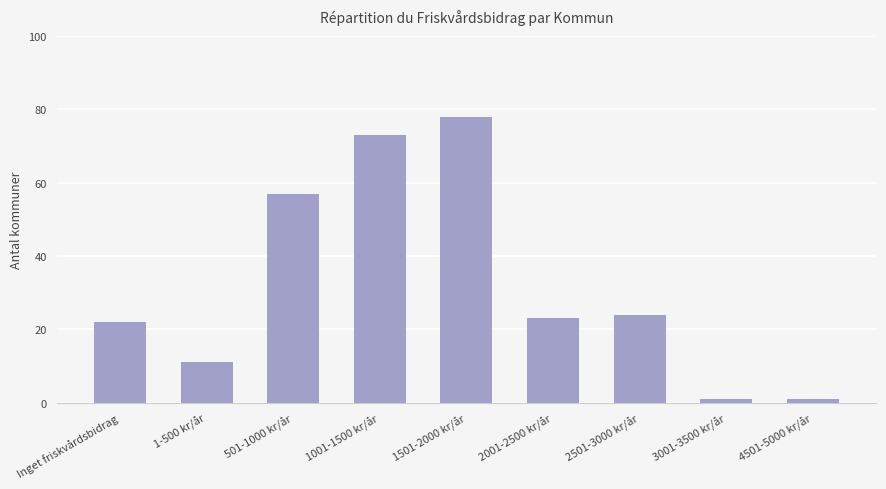

What is the value of the 5th bar from the left?

78